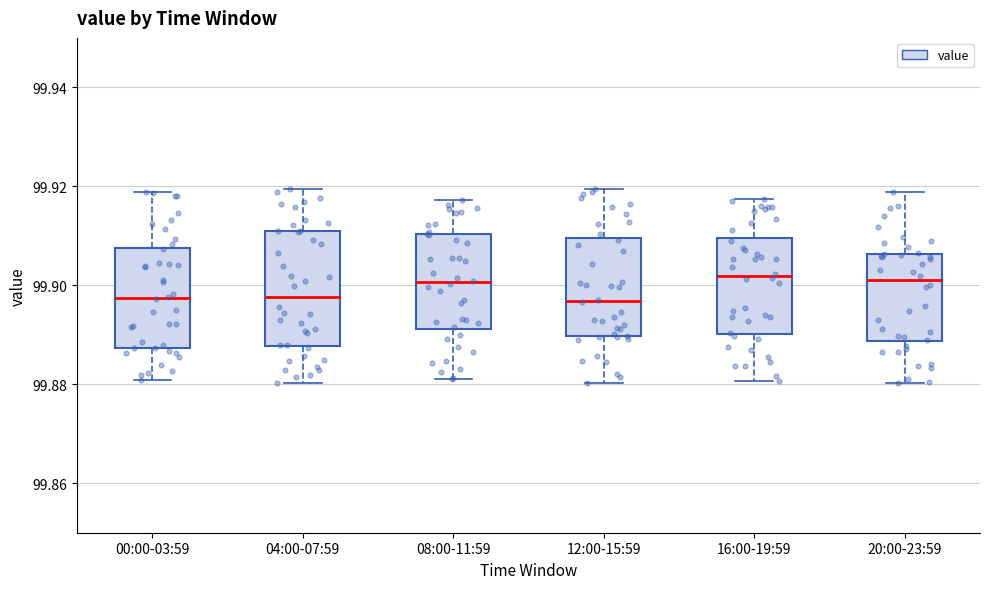

Reading left to right, read every box against the y-axis: the position of its median line, the range the box covers, and the ends of its whiskers. The values are not printed on the chart, so give them approximately, as read against the axis.

00:00-03:59: median 99.898, box 99.888 to 99.908, whiskers 99.880 to 99.918
04:00-07:59: median 99.898, box 99.888 to 99.910, whiskers 99.880 to 99.920
08:00-11:59: median 99.900, box 99.892 to 99.910, whiskers 99.882 to 99.918
12:00-15:59: median 99.896, box 99.890 to 99.910, whiskers 99.880 to 99.920
16:00-19:59: median 99.902, box 99.890 to 99.910, whiskers 99.880 to 99.918
20:00-23:59: median 99.902, box 99.888 to 99.906, whiskers 99.880 to 99.918